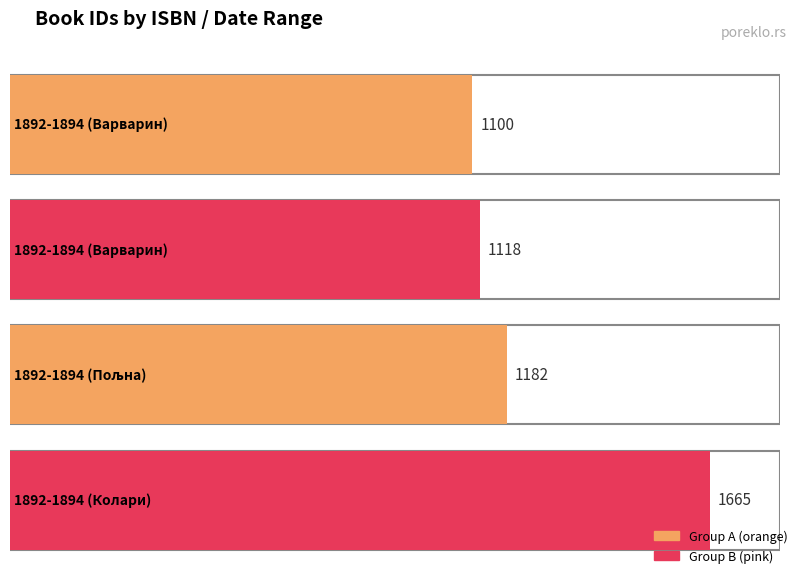

Rank the categories by value from lowest to highest.

1892-1894 (Варварин), 1892-1894 (Варварин), 1892-1894 (Пољна), 1892-1894 (Колари)